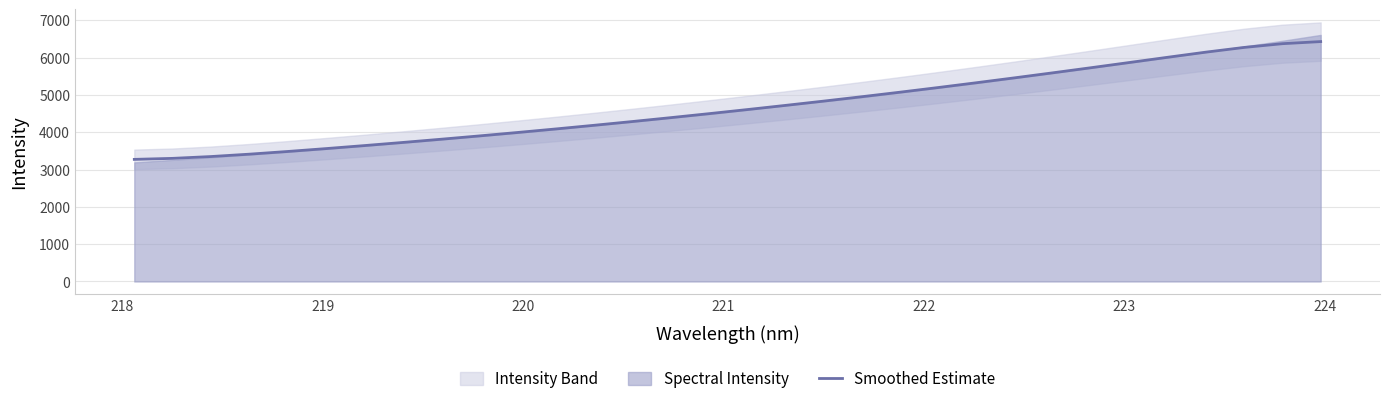

What is the highest value of the Smoothed Estimate series?

6430.3